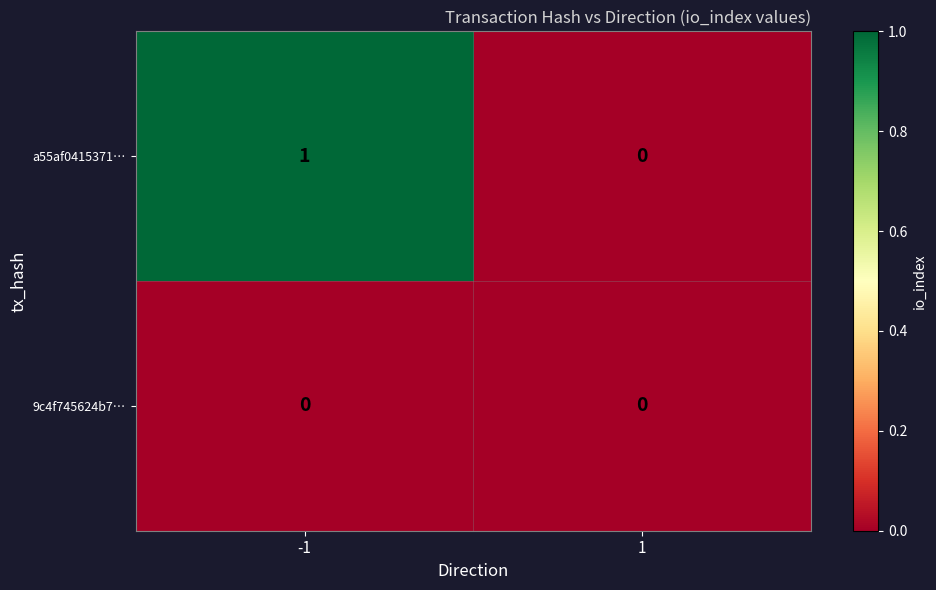

Between -1 and 1, which series saw the biggest shift?

a55af0415371…